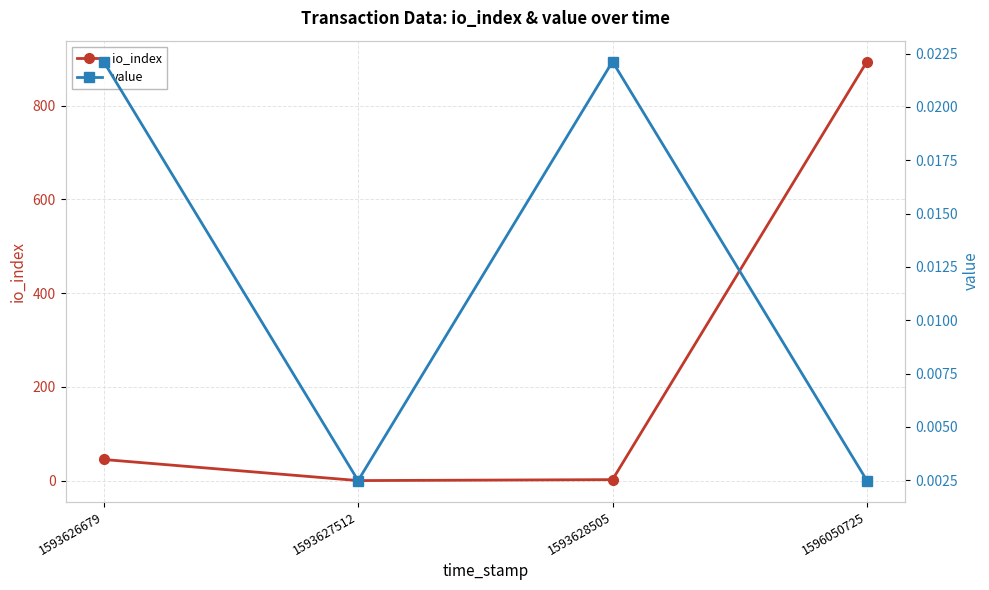

What are all the series names shown in the legend?

io_index, value